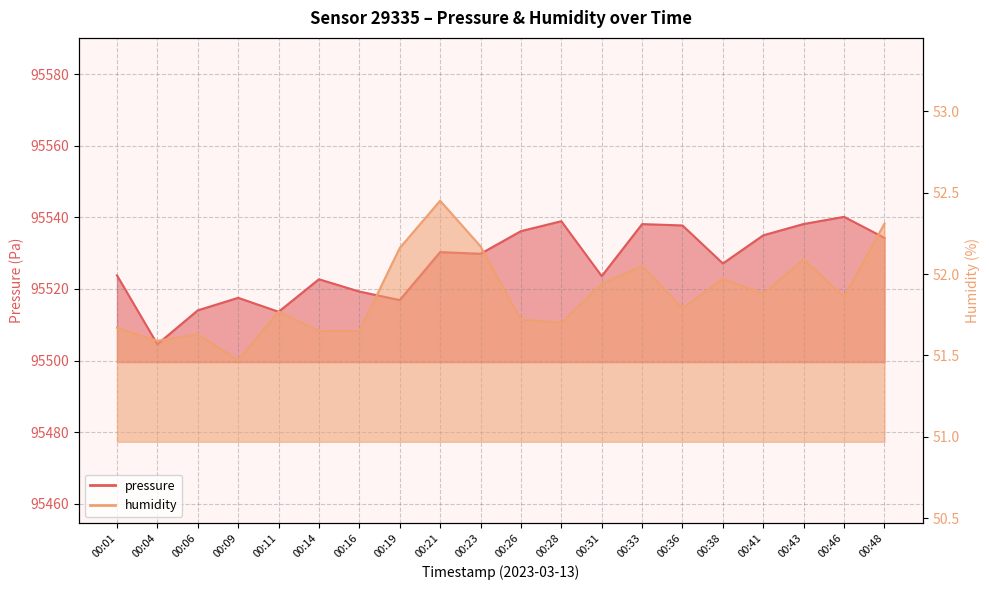

True or false: pressure has a value of 140001.2 at 00:48.

False